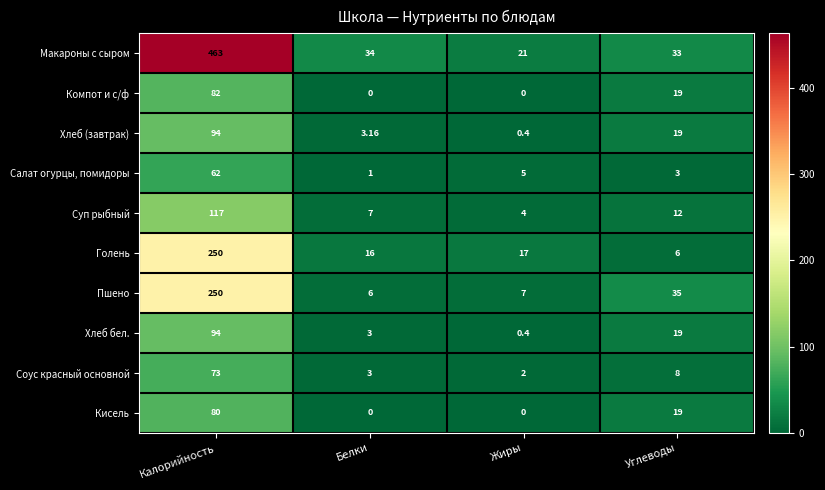

Which series has the largest total across all categories?

Макароны с сыром